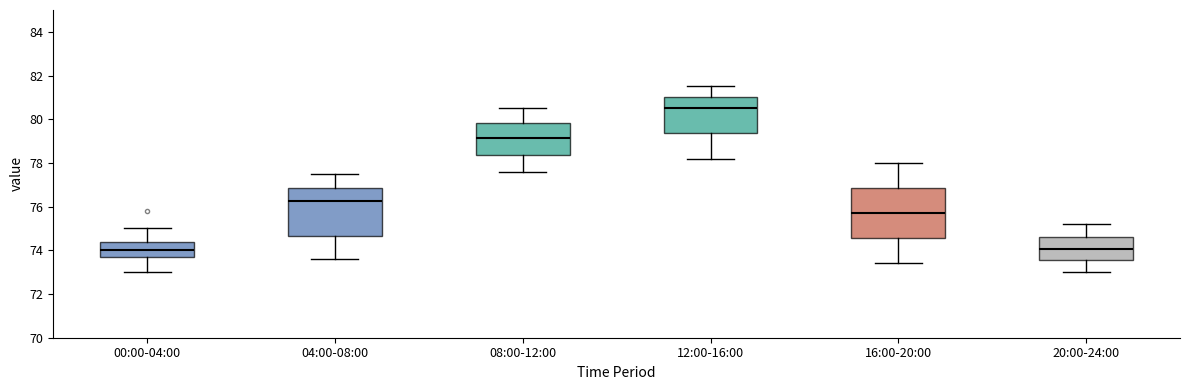

Where does the upper whisker of the box for 08:00-12:00 end on the y-axis? The values are not printed on the chart, so give them approximately, as read against the axis.

80.6